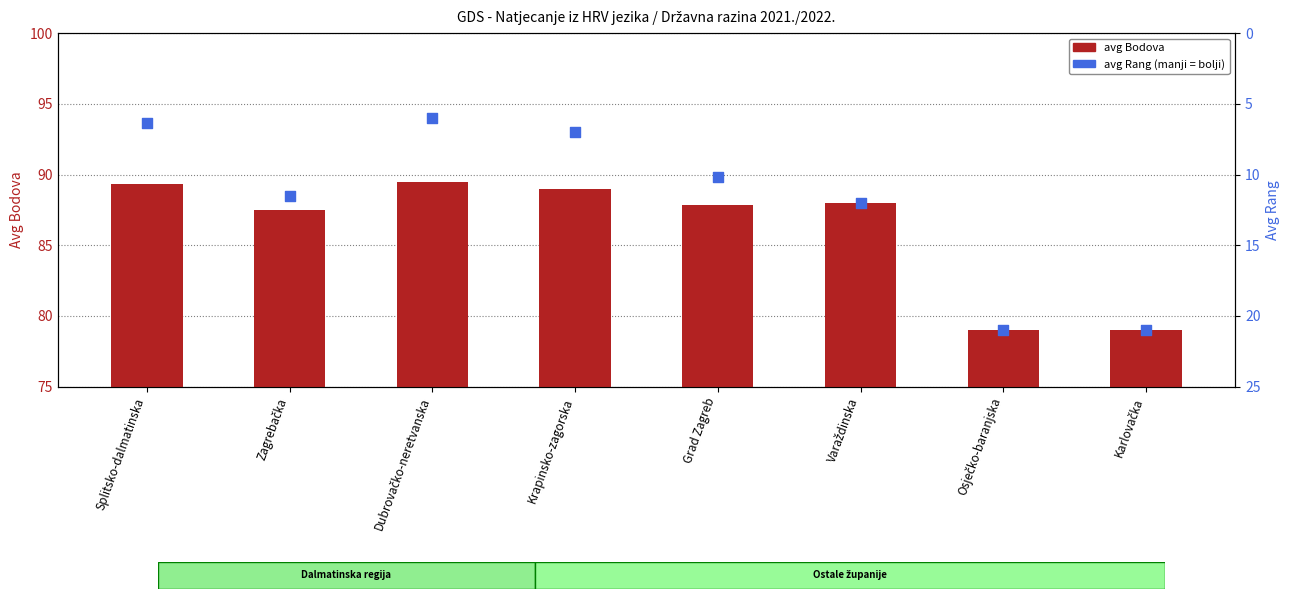

Which series contains the highest Y value?

avg Bodova